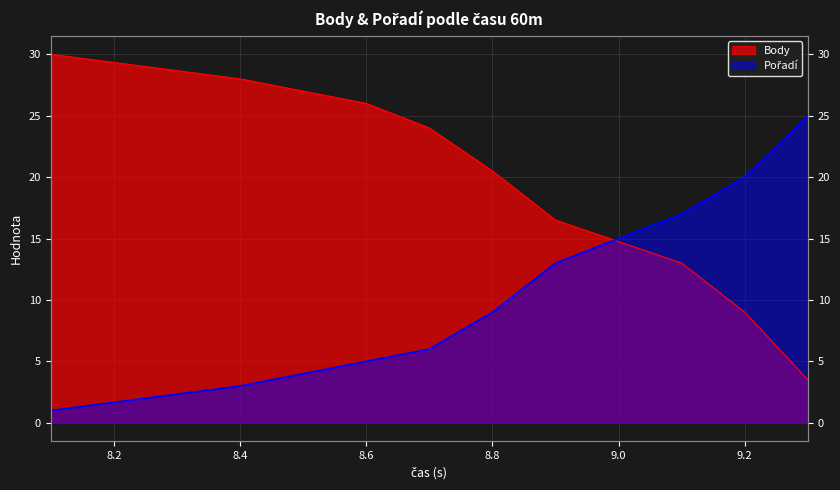

What are all the series names shown in the legend?

Body, Pořadí